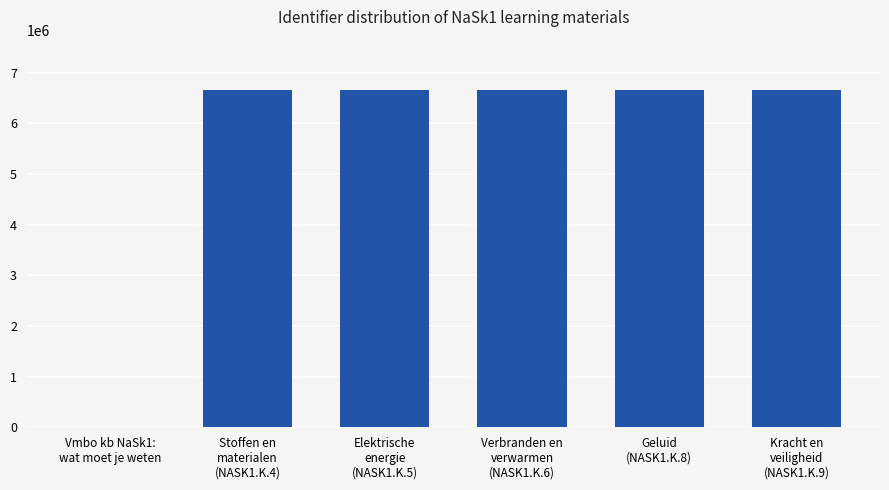

The value at Kracht en
veiligheid
(NASK1.K.9) is 6652689. True or false?

True